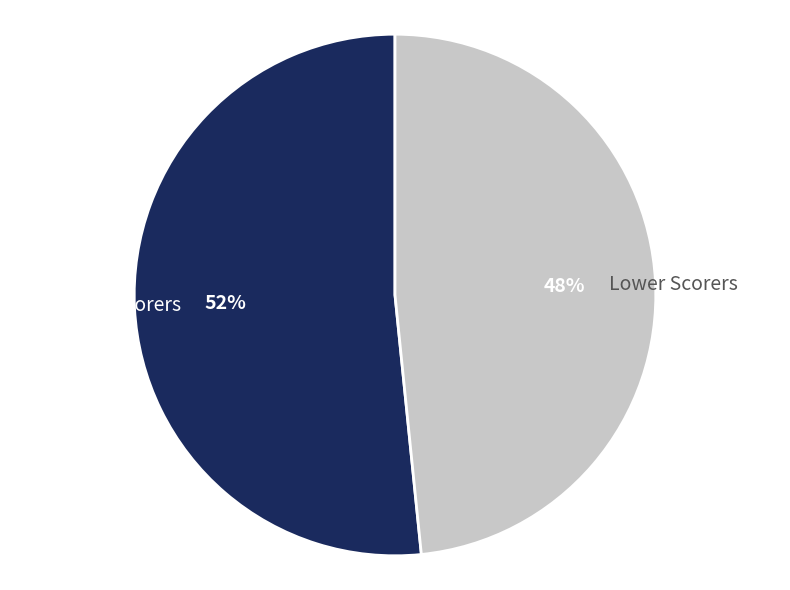

Rank the categories by value from highest to lowest.

Top Scorers, Lower Scorers